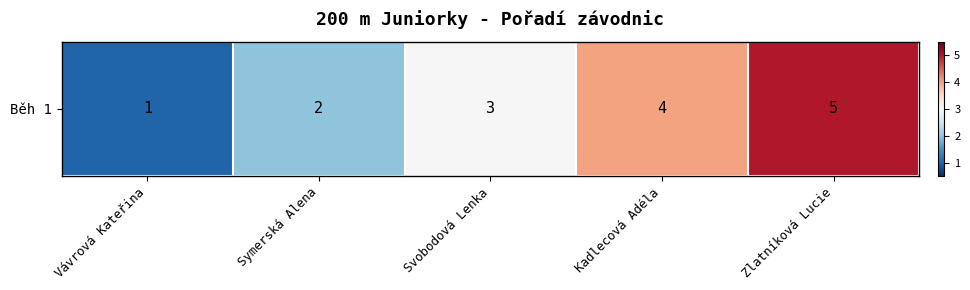

Where is the data nearest to the value 3?

Svobodová Lenka